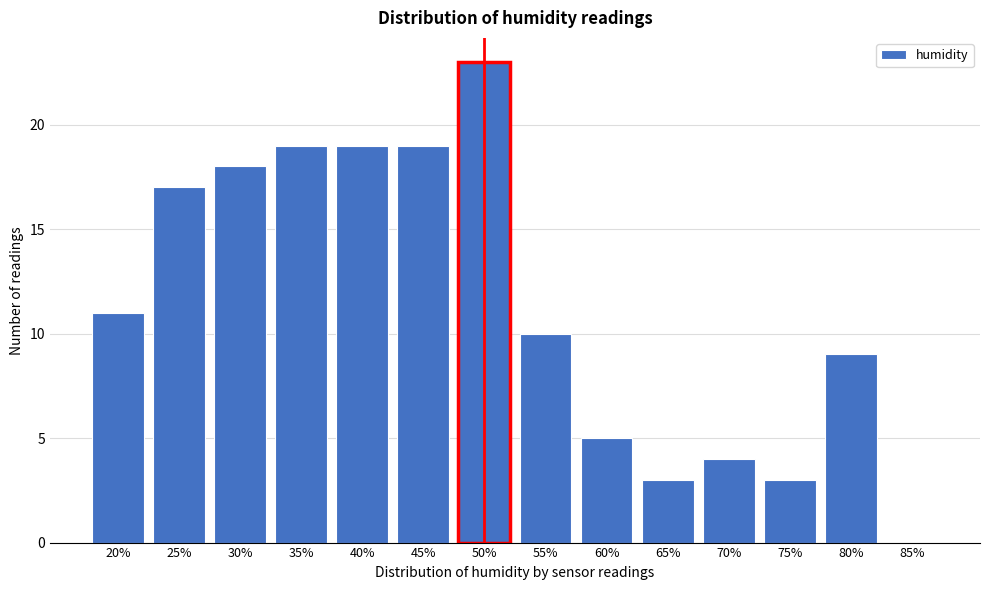

Reading left to right, what are all the values shown in this chart?

20%=11	25%=17	30%=18	35%=19	40%=19	45%=19	50%=23	55%=10	60%=5	65%=3	70%=4	75%=3	80%=9	85%=0